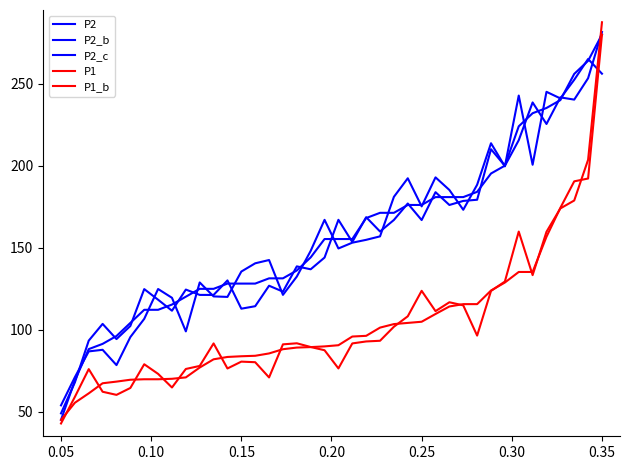

At how many categories does at least one series exceed 216?

7